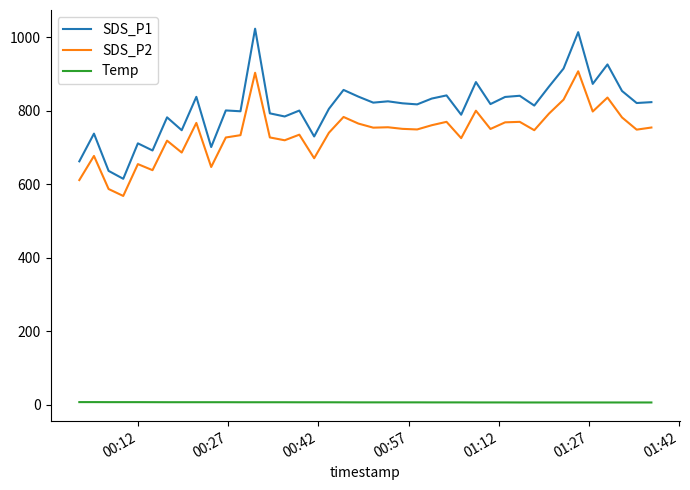

What is the maximum value for SDS_P1?

1023.4